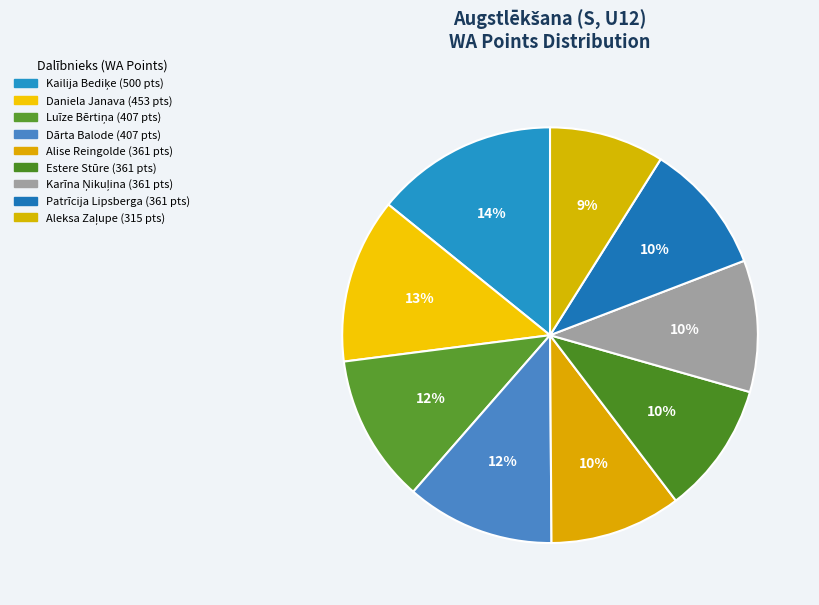

To the nearest percent, what is the combined percentage of Dārta Balode and Aleksa Zaļupe?

20%